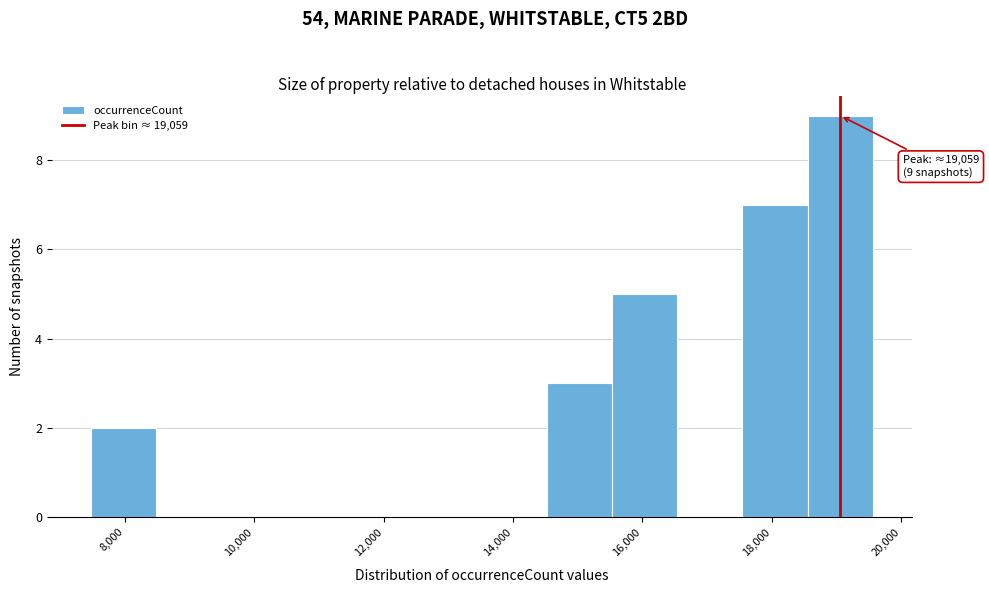

Over which range of the x-axis is the bar tallest?

18600 to 19600